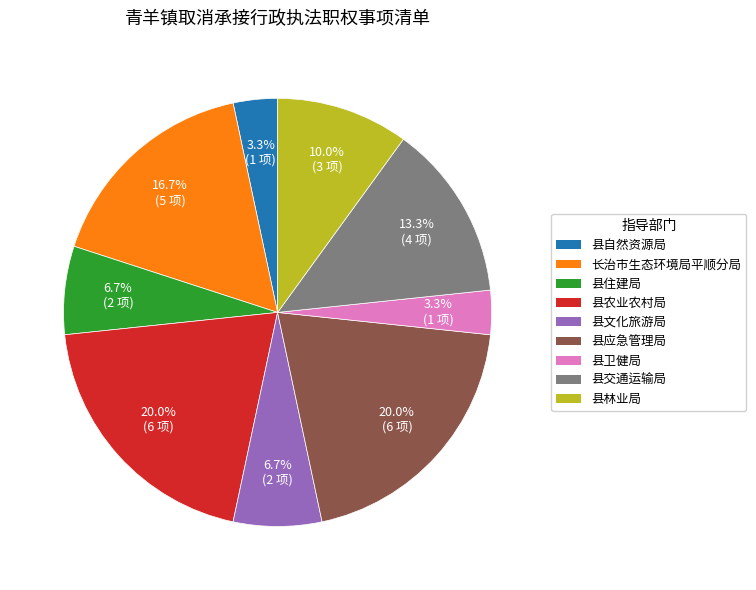

Combined, what portion of the pie is 县住建局 and 县自然资源局?

10.0%